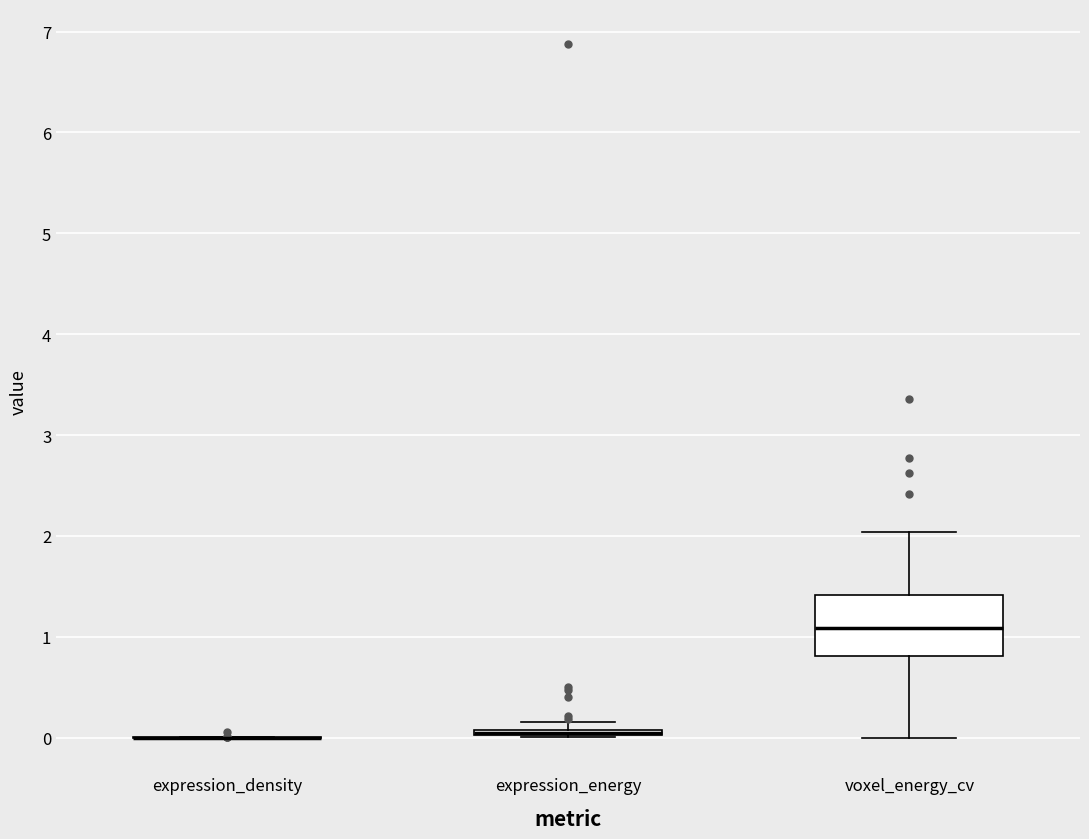

Which box is the tallest, from its lower edge to its upper edge?

voxel_energy_cv